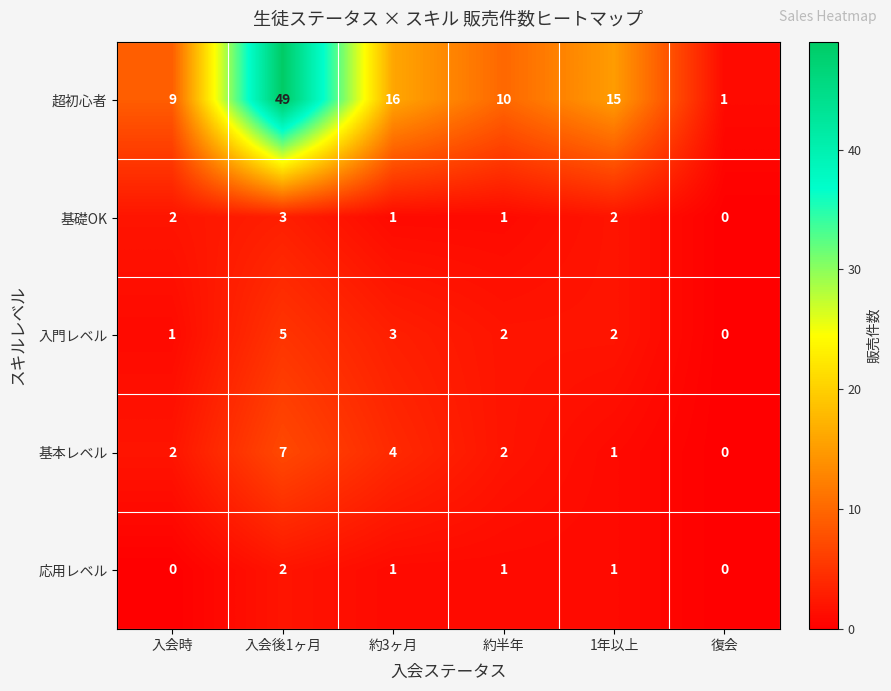

Between 入会時 and 約3ヶ月, which series saw the biggest shift?

超初心者